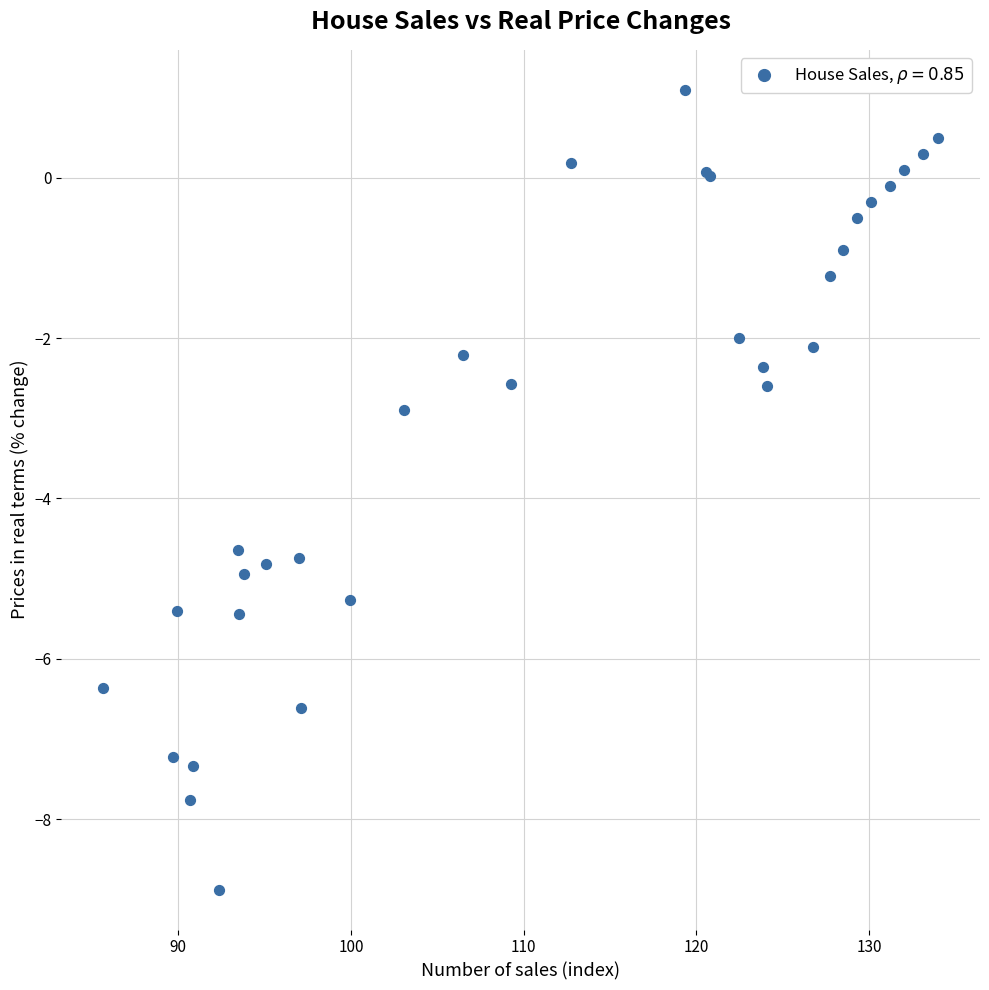

What Y value in the scatter plot is closest to -3?

-2.9